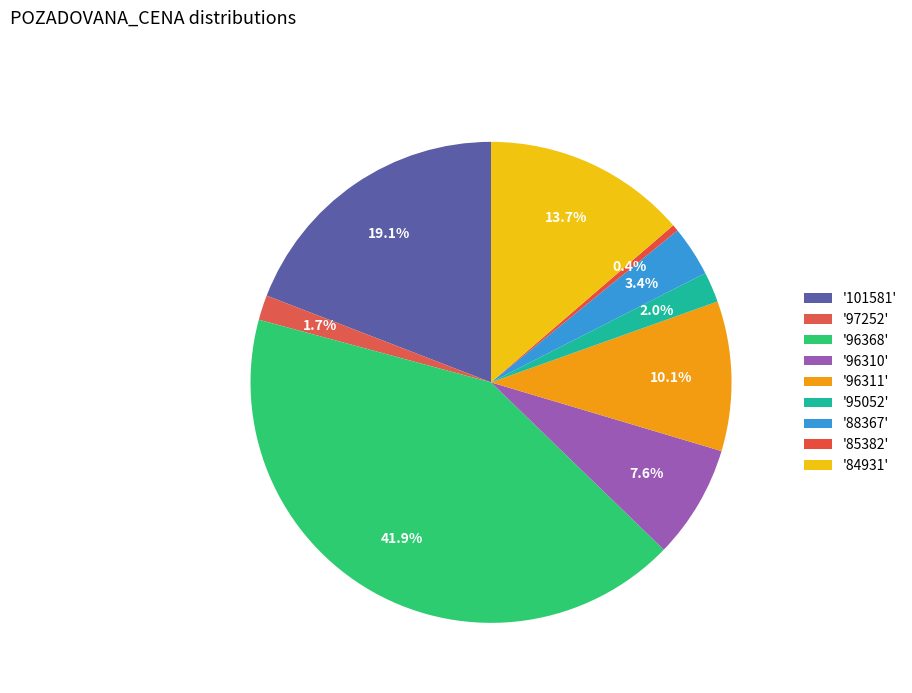

Rank the categories by value from highest to lowest.

96368, 101581, 84931, 96311, 96310, 88367, 95052, 97252, 85382